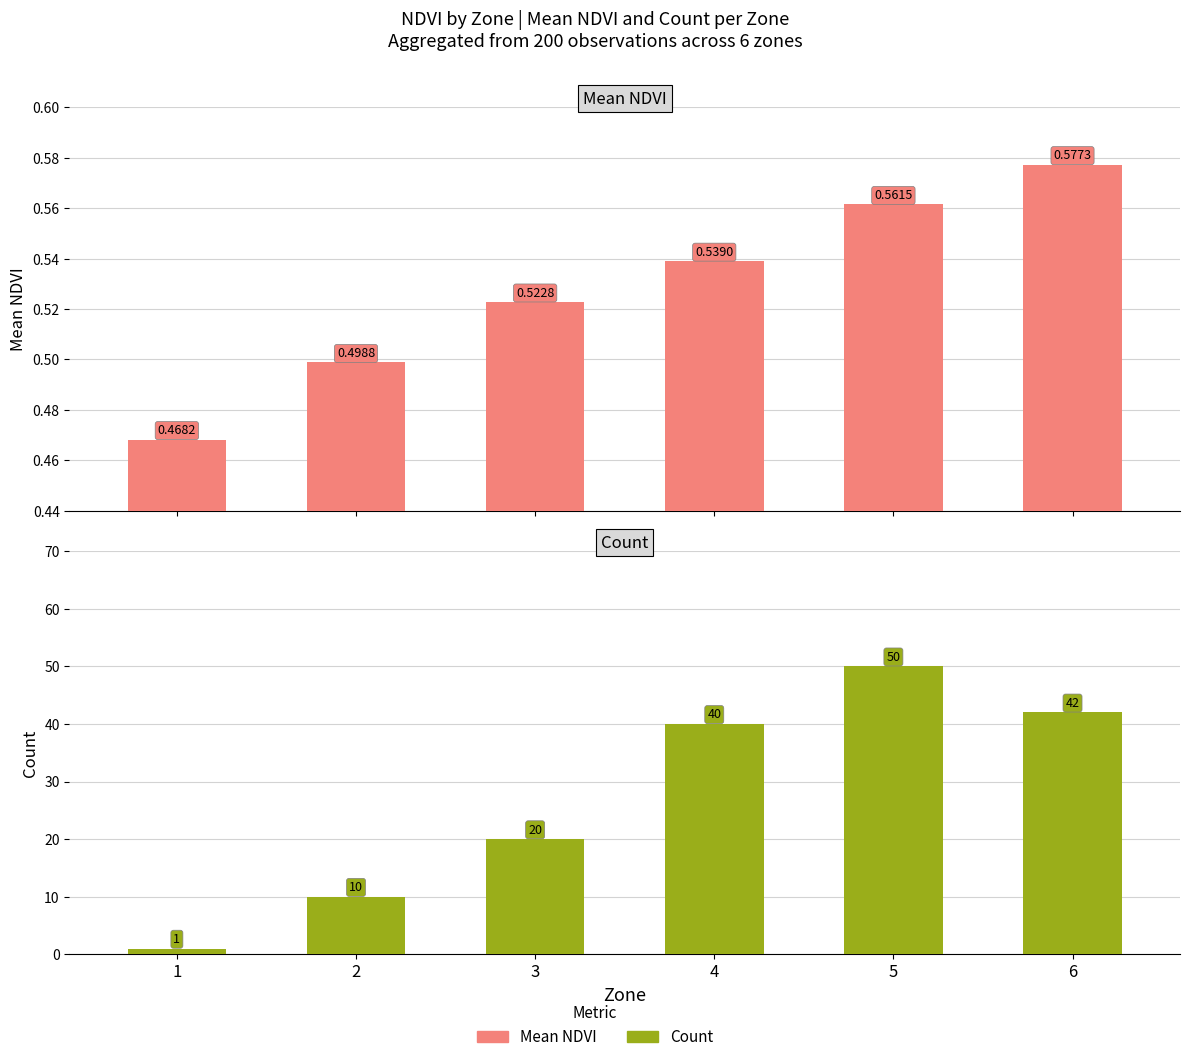

The Mean NDVI series shows 0.6 at 5. True or false?

True